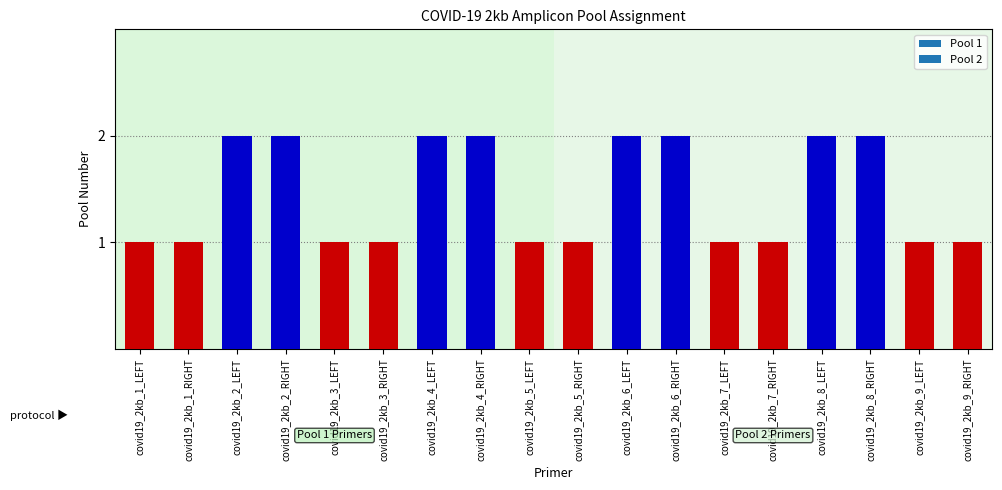

What is the value of the 14th bar from the left?

1